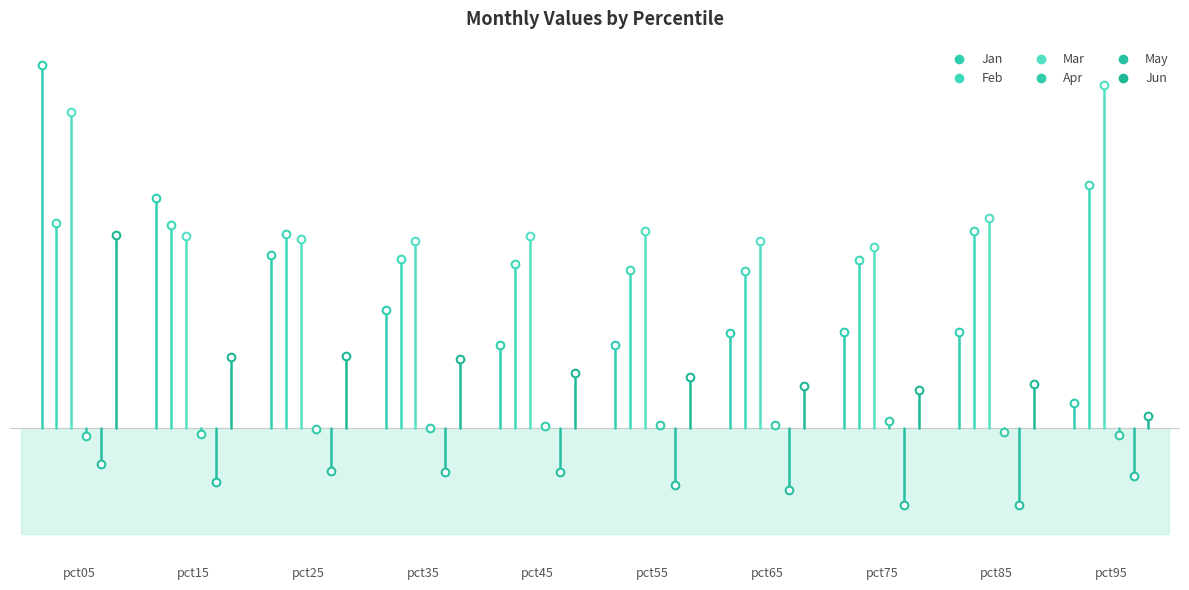

Which category has the lowest value across all series?

pct75